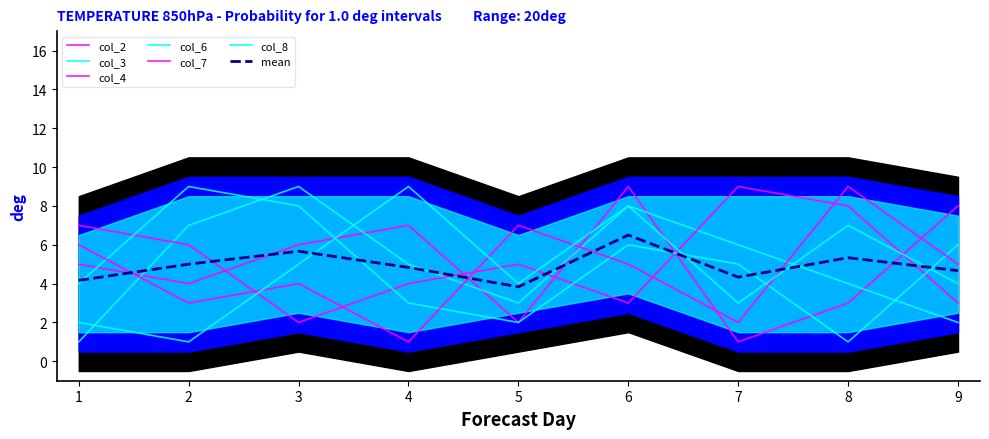

Reading left to right, list all the values displayed in this chart.

col_2: 1=5	2=4	3=6	4=7	5=2	6=9	7=1	8=3	9=8
col_3: 1=1	2=7	3=9	4=5	5=3	6=8	7=6	8=4	9=2
col_4: 1=7	2=6	3=2	4=4	5=5	6=3	7=9	8=8	9=3
col_6: 1=4	2=9	3=8	4=3	5=2	6=6	7=5	8=1	9=6
col_7: 1=6	2=3	3=4	4=1	5=7	6=5	7=2	8=9	9=5
col_8: 1=2	2=1	3=5	4=9	5=4	6=8	7=3	8=7	9=4